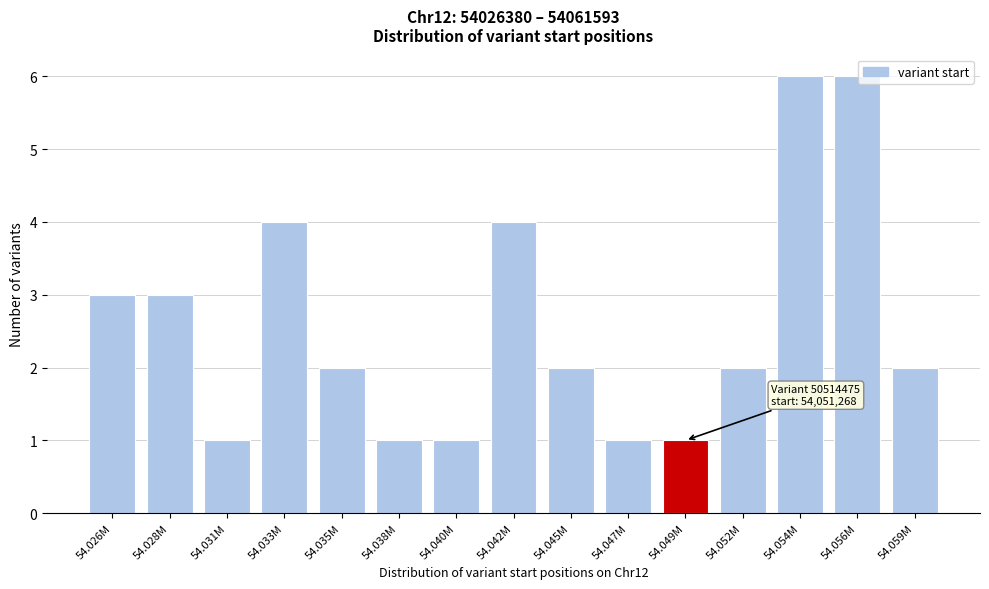

Reading left to right, extract all data points from this chart.

54.026M=3	54.028M=3	54.031M=1	54.033M=4	54.035M=2	54.038M=1	54.040M=1	54.042M=4	54.045M=2	54.047M=1	54.049M=1	54.052M=2	54.054M=6	54.056M=6	54.059M=2